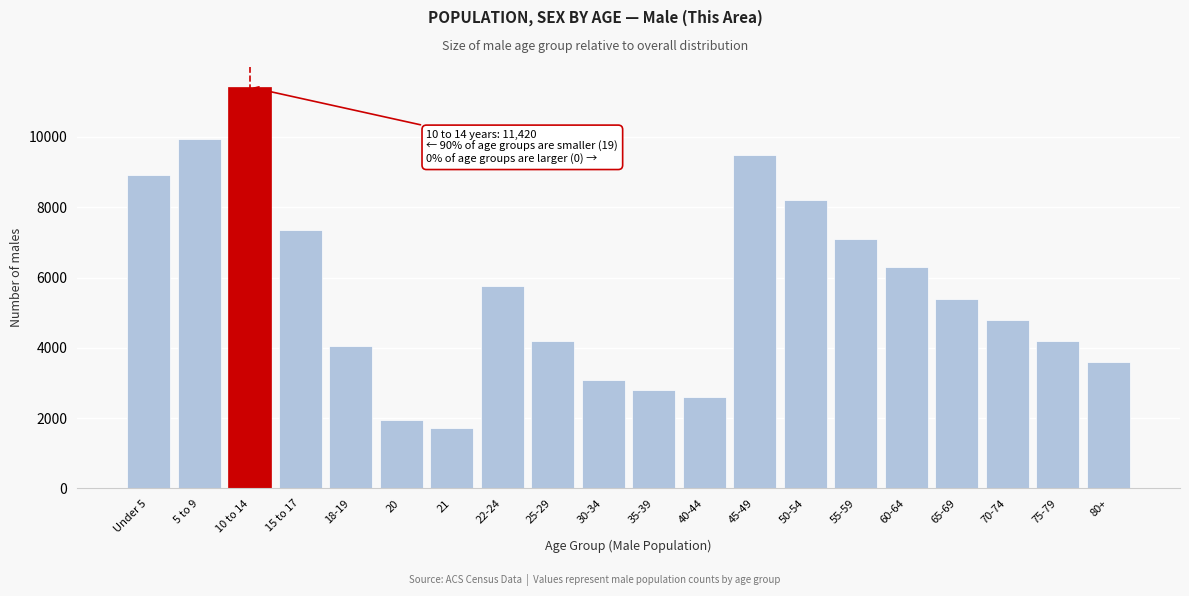

Reading left to right, list all the values displayed in this chart.

8925	9954	11420	7363	4059	1941	1725	5766	4200	3100	2800	2600	9500	8200	7100	6300	5400	4800	4200	3600